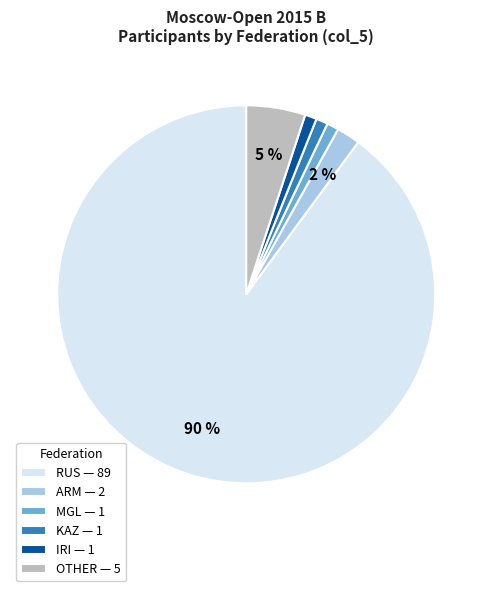

Is there a majority slice in this chart?

Yes